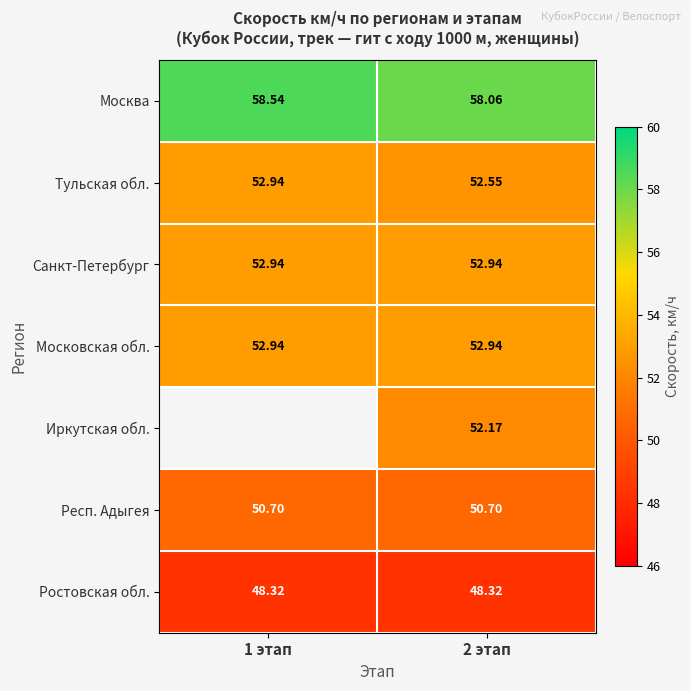

Rank the categories by Ростовская обл. value from lowest to highest.

1 этап, 2 этап